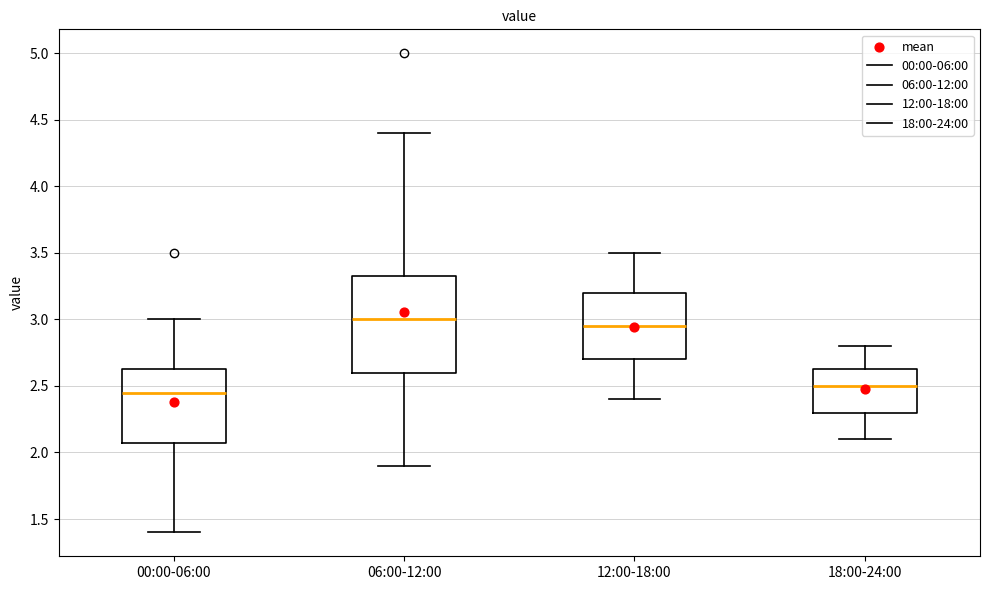

Reading left to right, transcribe this box plot: for each box, give where its median line is, the range the box spans, and where its two whiskers end, as read against the y-axis. The values are not printed on the chart, so give them approximately, as read against the axis.

00:00-06:00: median 2.45, box 2.10 to 2.65, whiskers 1.40 to 3.00
06:00-12:00: median 3.00, box 2.60 to 3.35, whiskers 1.90 to 4.40
12:00-18:00: median 2.95, box 2.70 to 3.20, whiskers 2.40 to 3.50
18:00-24:00: median 2.50, box 2.30 to 2.65, whiskers 2.10 to 2.80